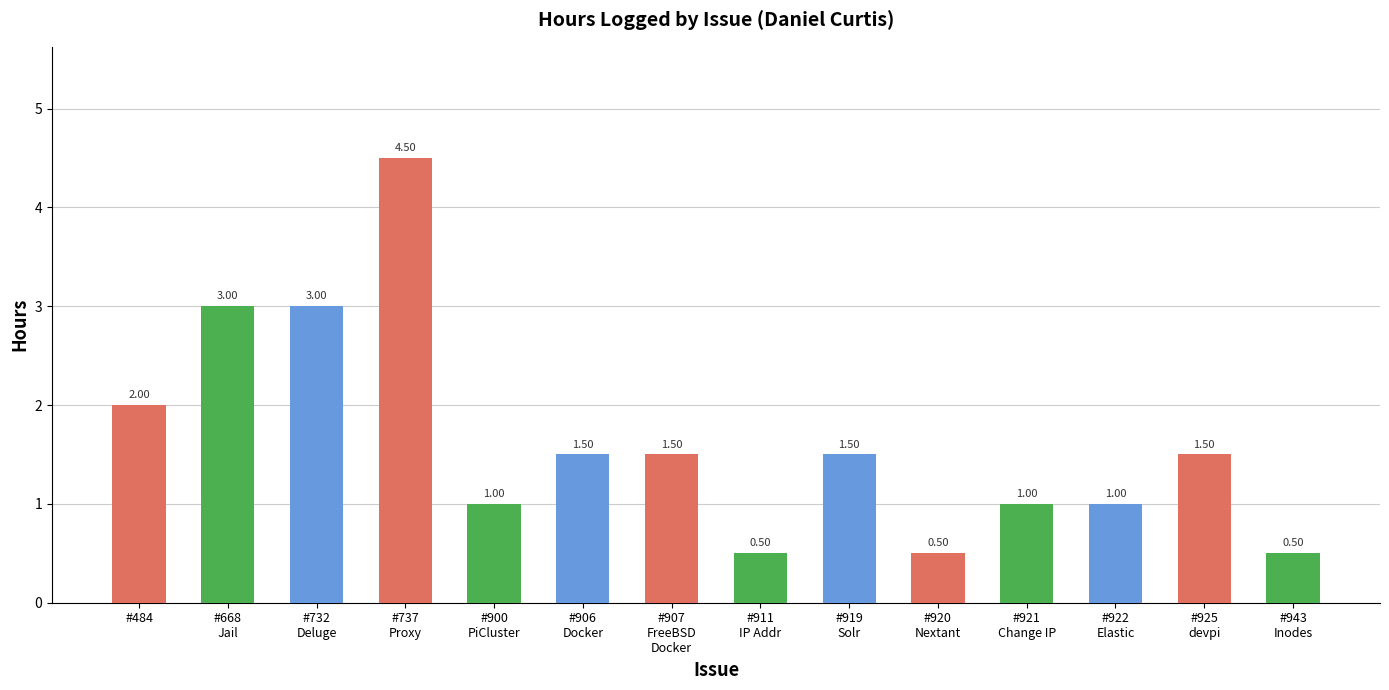

The chart shows a value of 1.8 at #668
Jail. True or false?

False